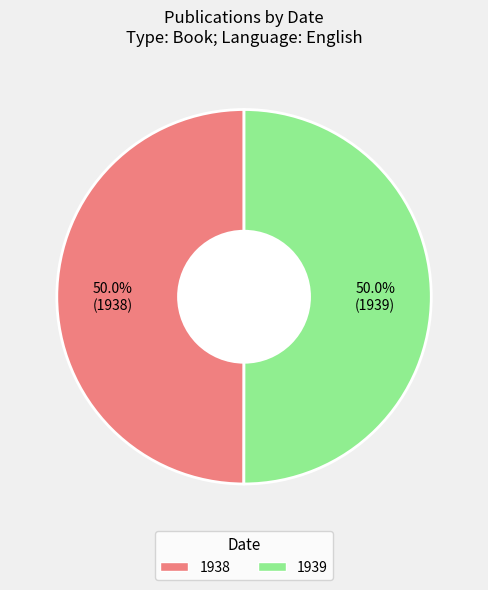

True or false: 1938 accounts for 50% of the total.

True